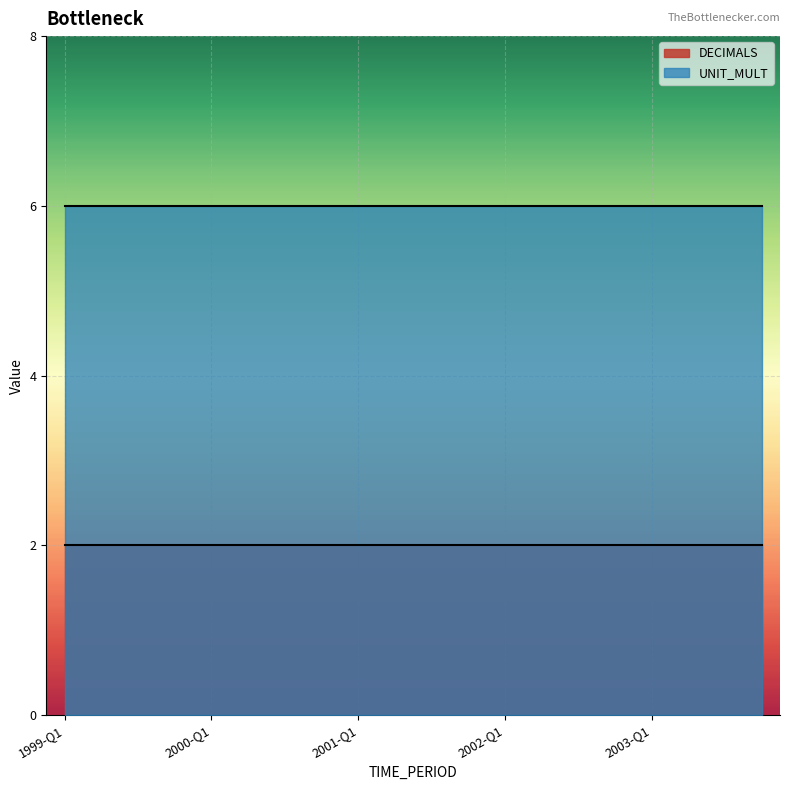

What is the value of the DECIMALS point at the 12th from the left?

2